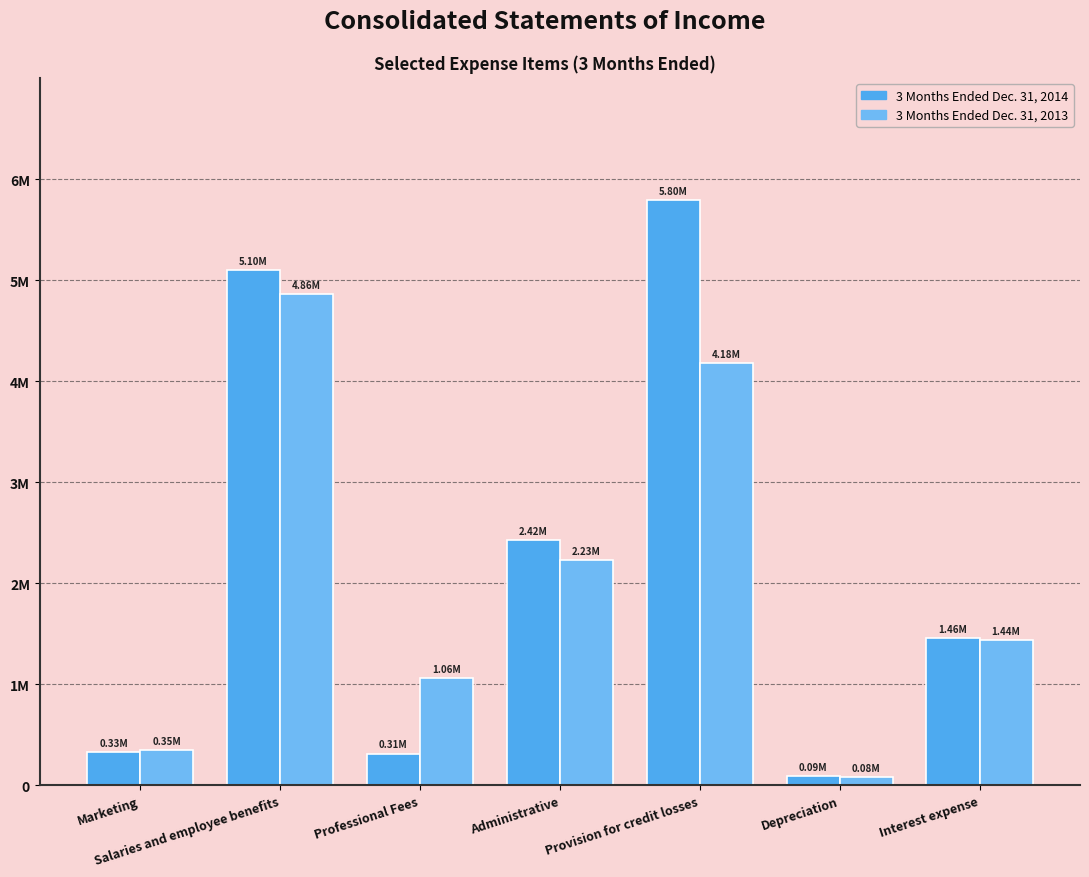

What is the value of the 3 Months Ended Dec. 31, 2014 bar at the 6th from the left?

92070